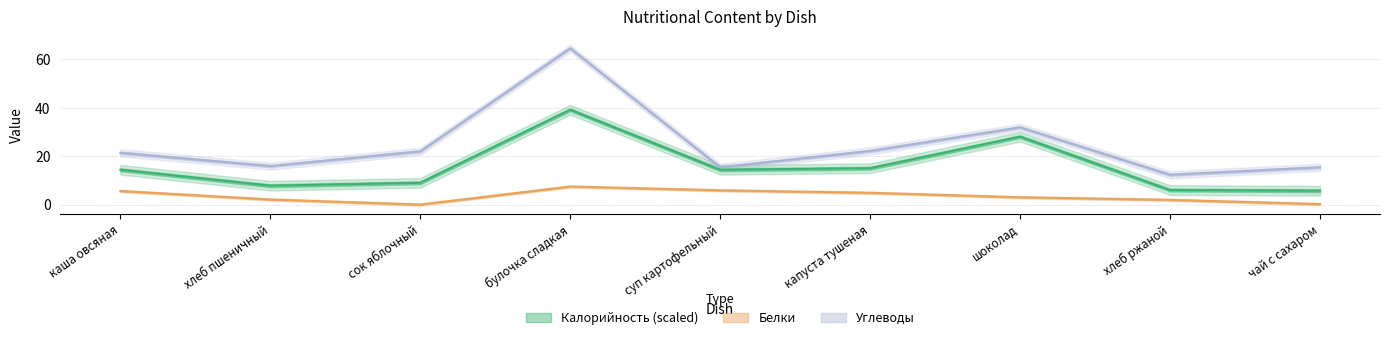

How many lines are shown in the chart?

3